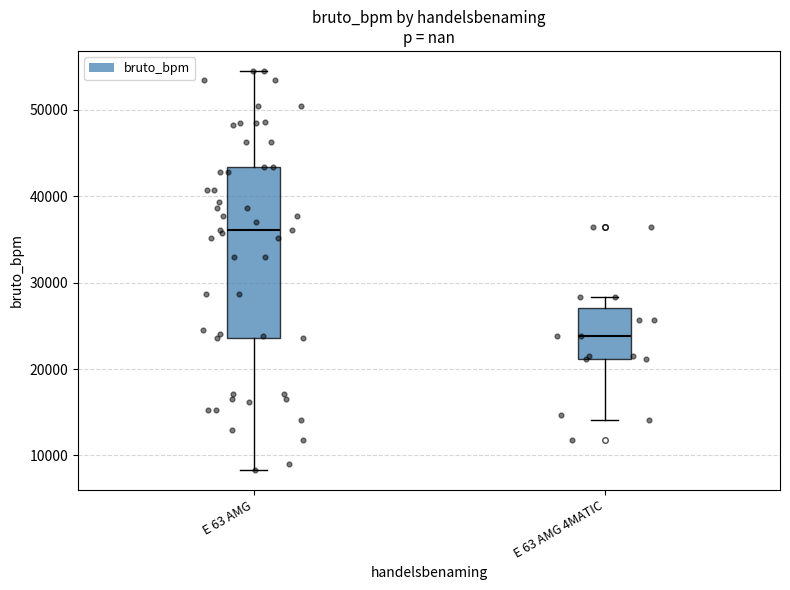

Which box's median line is the highest?

E 63 AMG